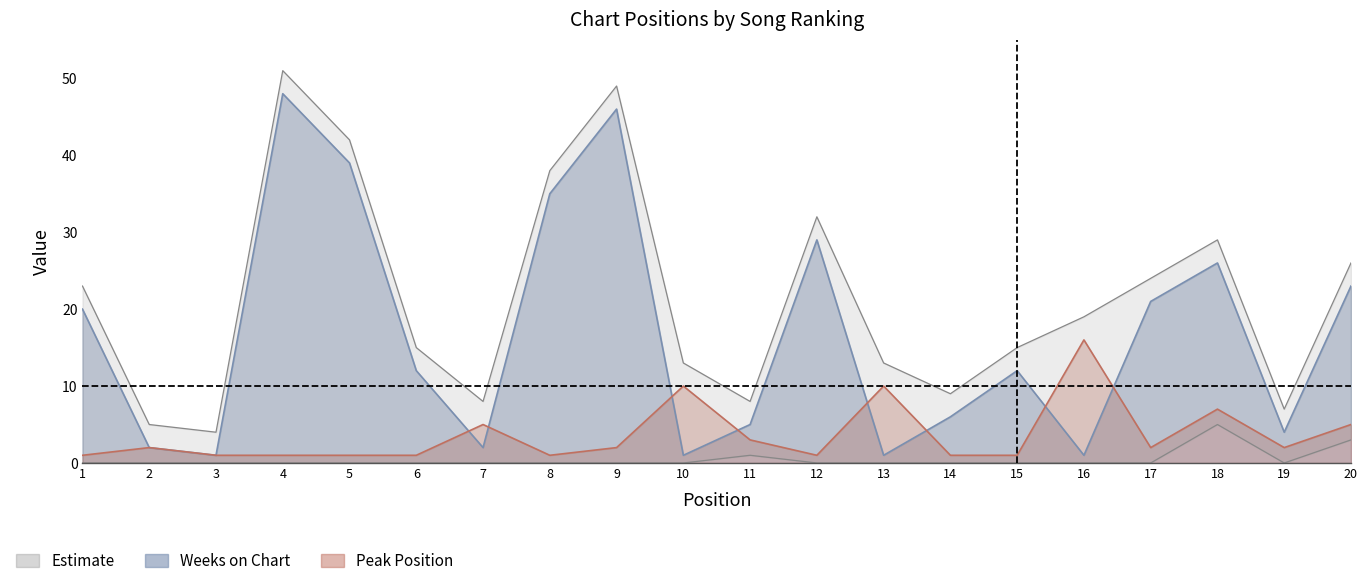

Does the chart have visible grid lines?

No